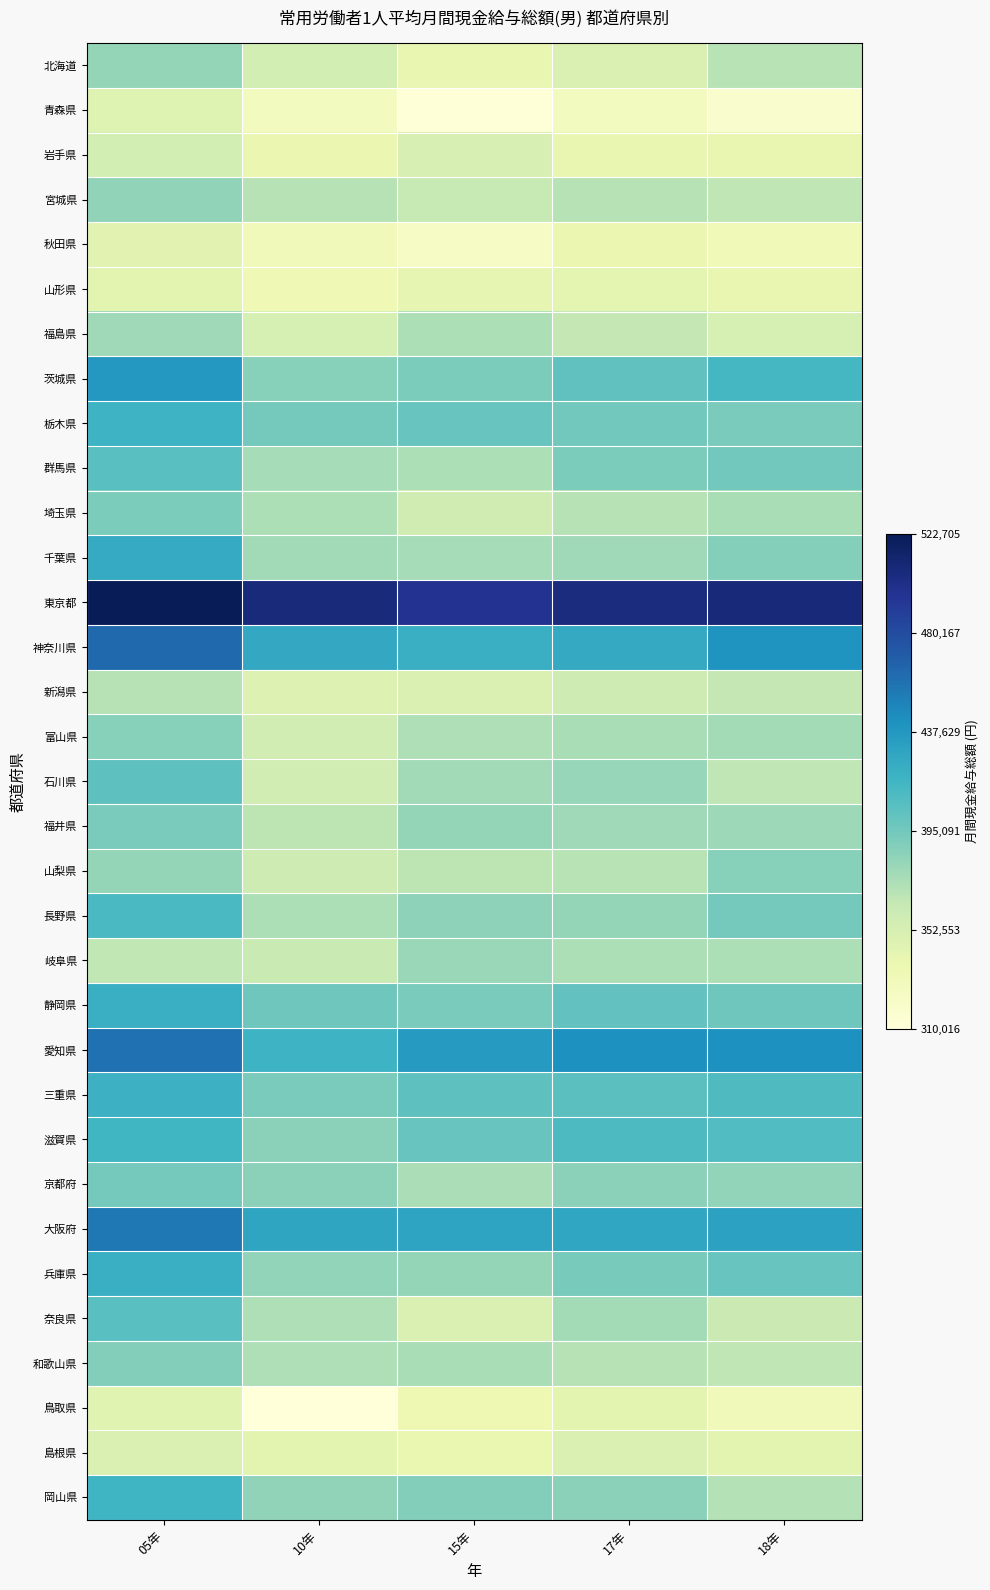

Which category has the highest value across all series?

05年